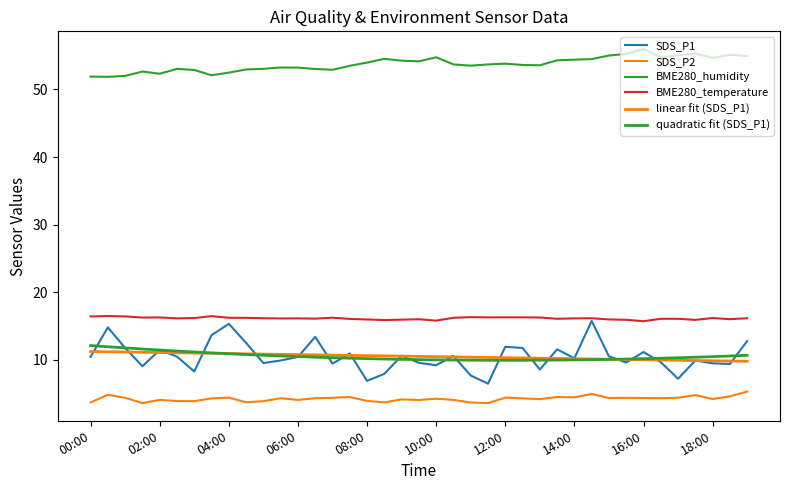

What is the difference between the maximum and second lowest values in the SDS_P2 series?

1.7